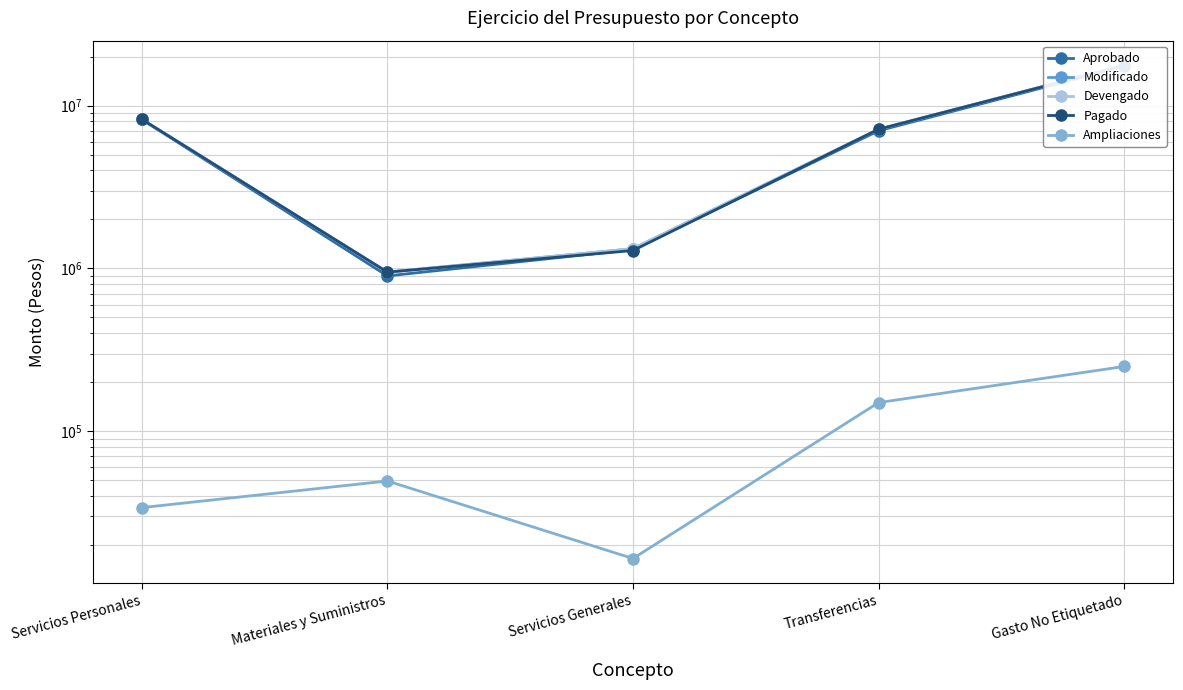

Which has a higher value, Transferencias or Gasto No Etiquetado?

Gasto No Etiquetado